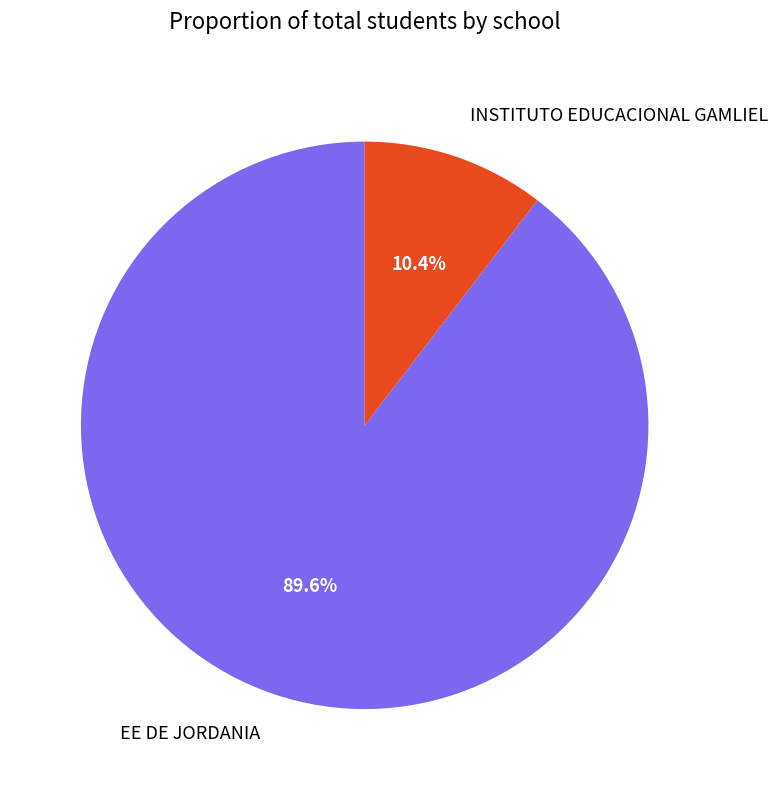

How many segments does this pie chart have?

2